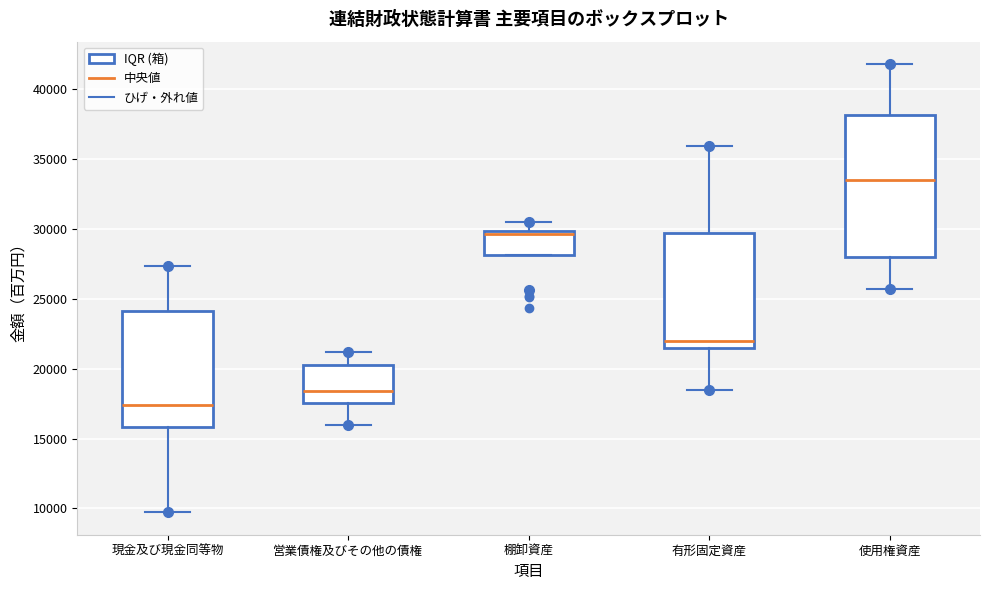

Where is the lower edge of the box for 営業債権及びその他の債権 on the y-axis? The values are not printed on the chart, so give them approximately, as read against the axis.

17500